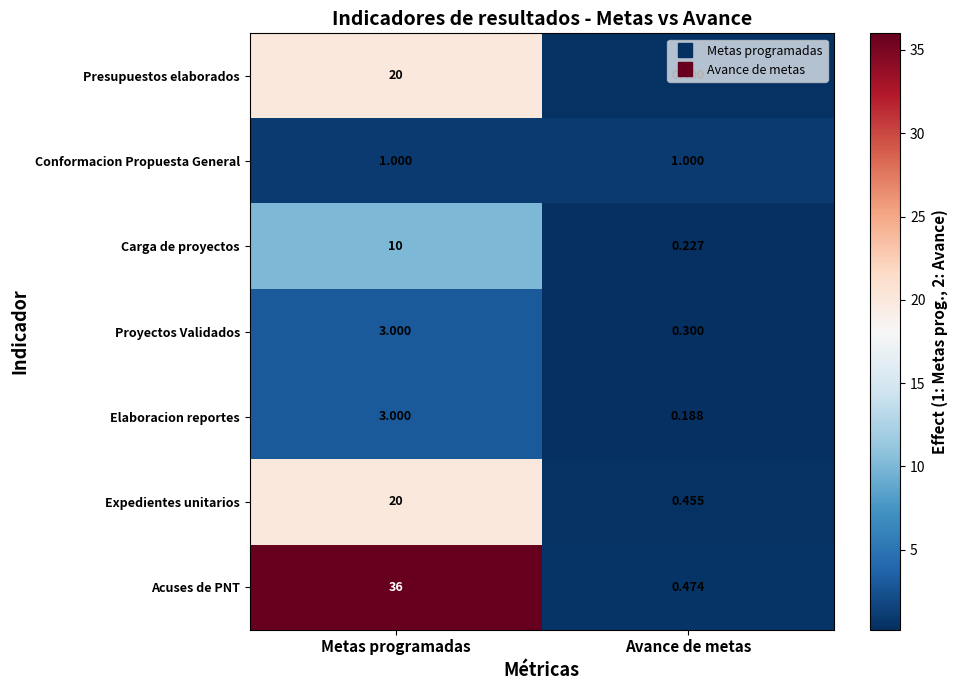

Which category has the highest value in the Carga de proyectos series?

Metas programadas